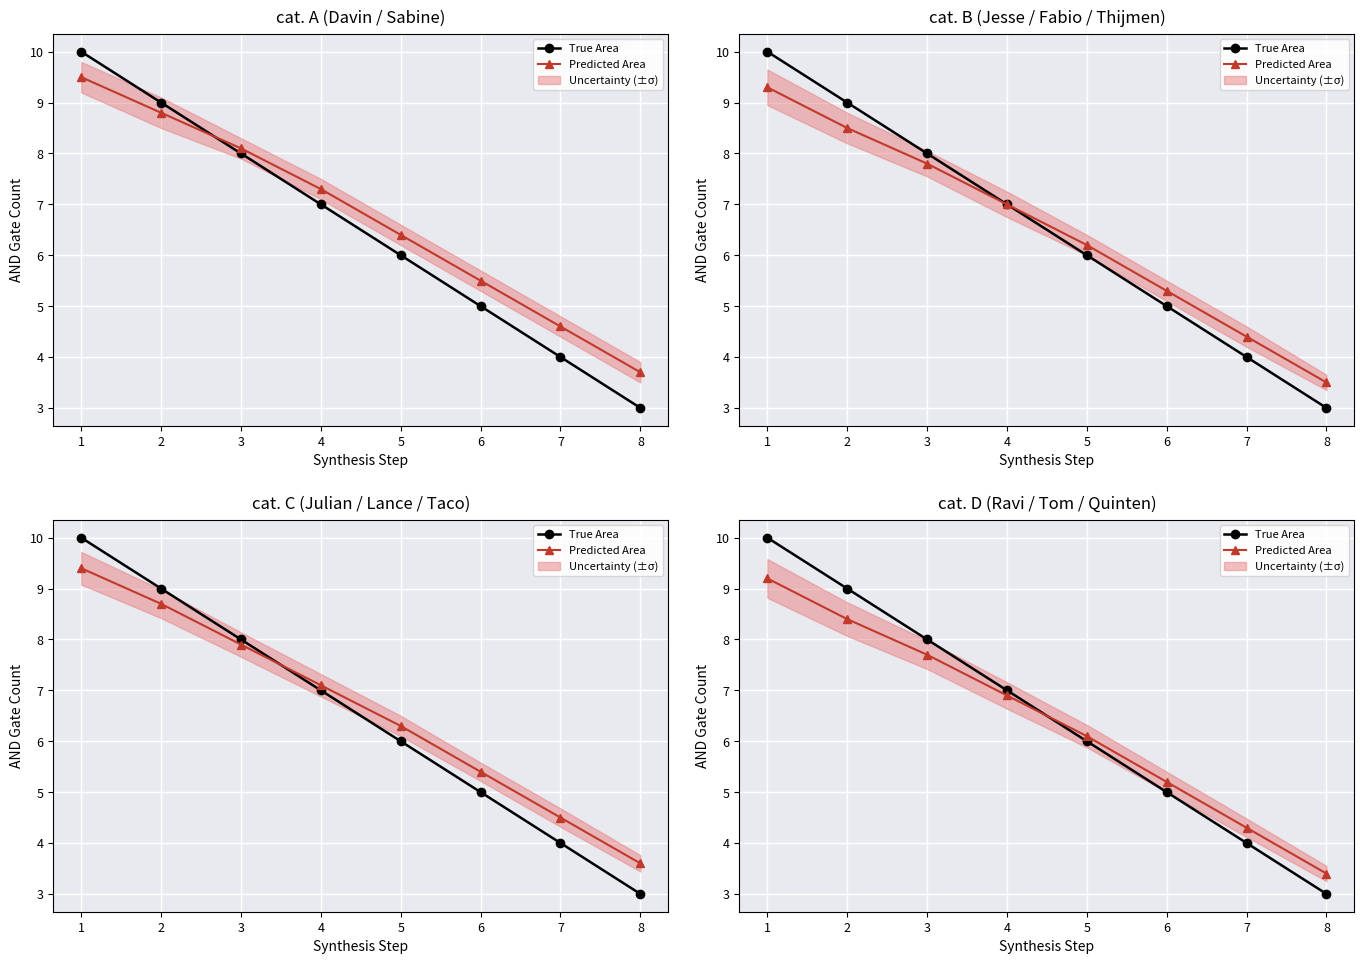

Reading left to right, transcribe all the data shown in this chart.

True Area: 1=10.0	2=9.0	3=8.0	4=7.0	5=6.0	6=5.0	7=4.0	8=3.0
Predicted Area: 1=9.2	2=8.4	3=7.7	4=6.9	5=6.1	6=5.2	7=4.3	8=3.4